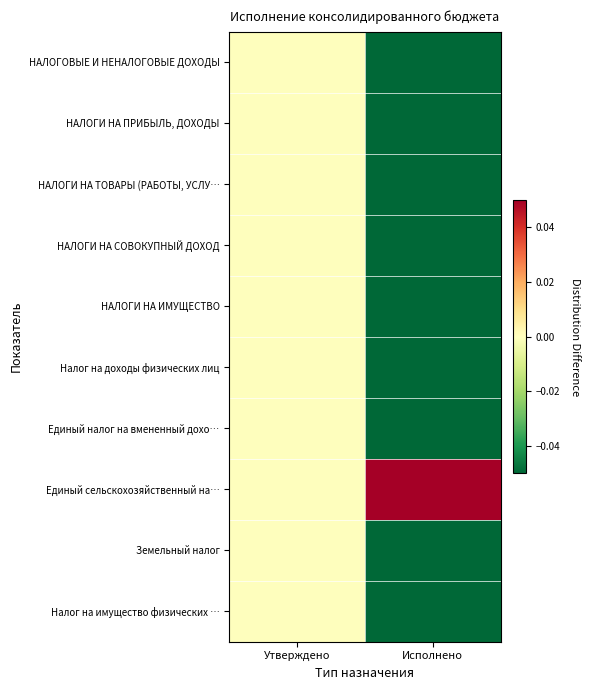

Reading left to right, transcribe all the data shown in this chart.

НАЛОГОВЫЕ И НЕНАЛОГОВЫЕ ДОХОДЫ: Утверждено=0.0	Исполнено=-0.3
НАЛОГИ НА ПРИБЫЛЬ, ДОХОДЫ: Утверждено=0.0	Исполнено=-0.4
НАЛОГИ НА ТОВАРЫ (РАБОТЫ, УСЛУ…: Утверждено=0.0	Исполнено=-0.1
НАЛОГИ НА СОВОКУПНЫЙ ДОХОД: Утверждено=0.0	Исполнено=-0.1
НАЛОГИ НА ИМУЩЕСТВО: Утверждено=0.0	Исполнено=-0.2
Налог на доходы физических лиц: Утверждено=0.0	Исполнено=-0.4
Единый налог на вмененный дохо…: Утверждено=0.0	Исполнено=-0.2
Единый сельскохозяйственный на…: Утверждено=0.0	Исполнено=0.2
Земельный налог: Утверждено=0.0	Исполнено=-0.2
Налог на имущество физических …: Утверждено=0.0	Исполнено=-0.8